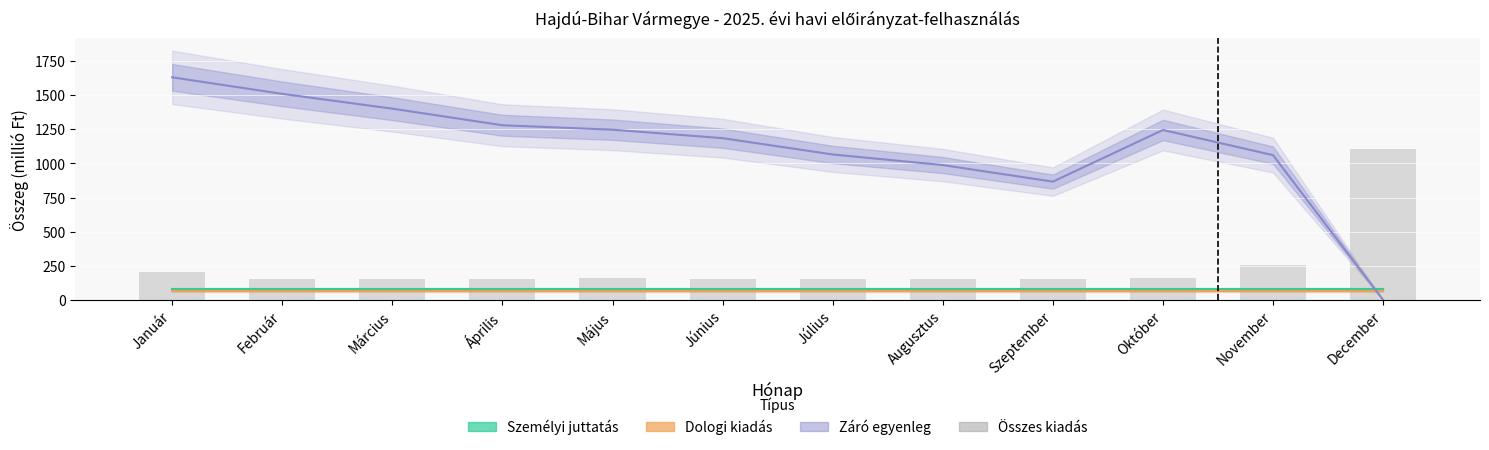

How many values in Záró egyenleg are above zero?

11